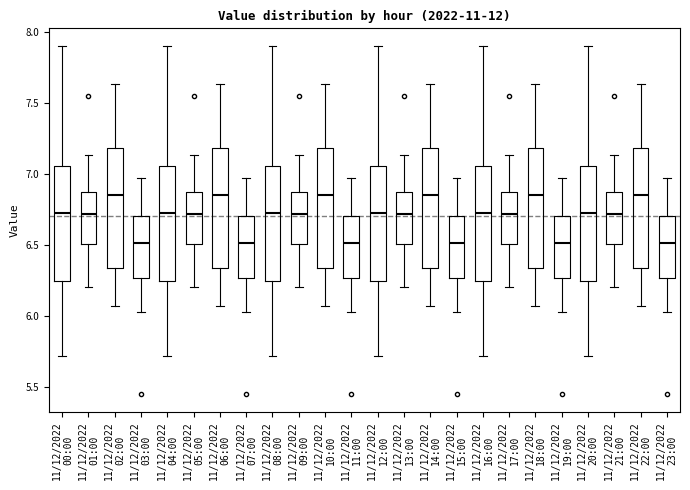

Where does the upper whisker of the box for 11/12/2022 01:00 end on the y-axis? The values are not printed on the chart, so give them approximately, as read against the axis.

7.15